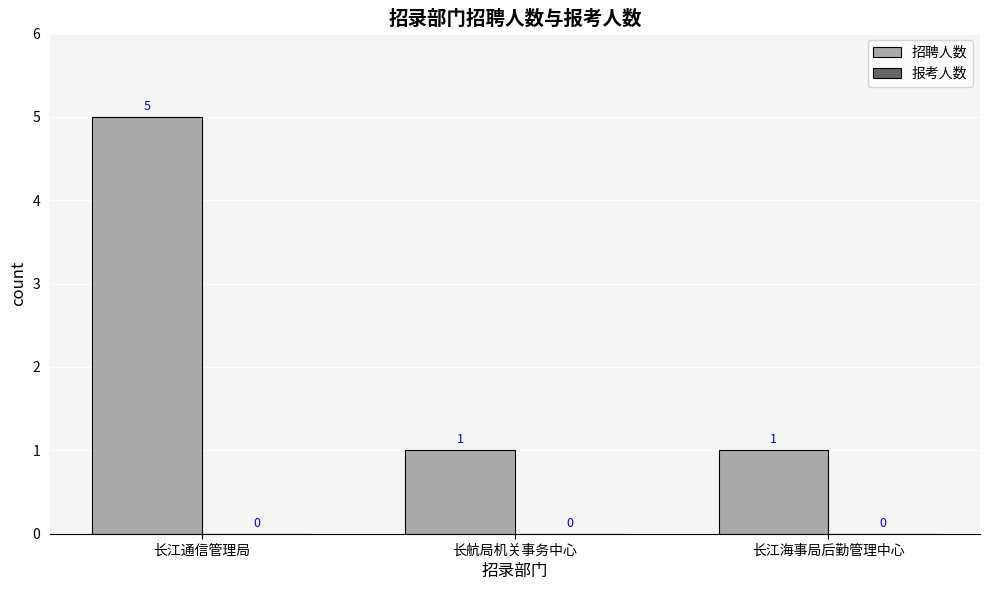

What is the label of the 3rd bar from the left?

长江海事局后勤管理中心